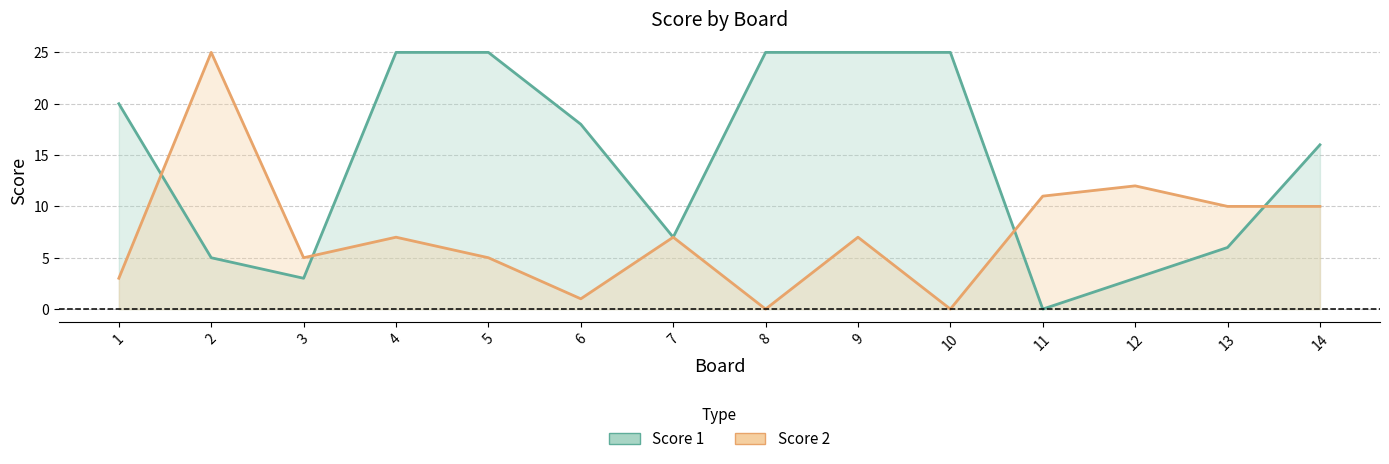

How many interior local valleys does the Score 1 series have?

3